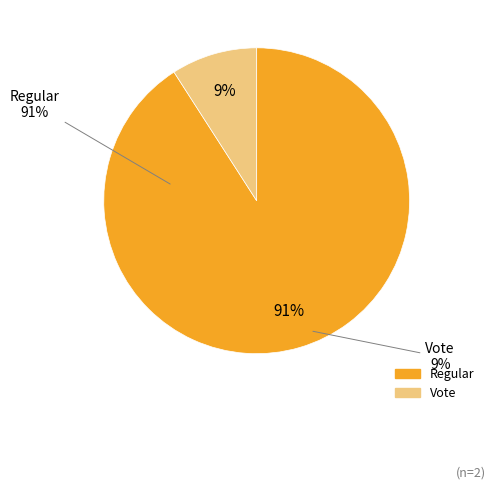

Which slice represents more than half of the pie?

Regular